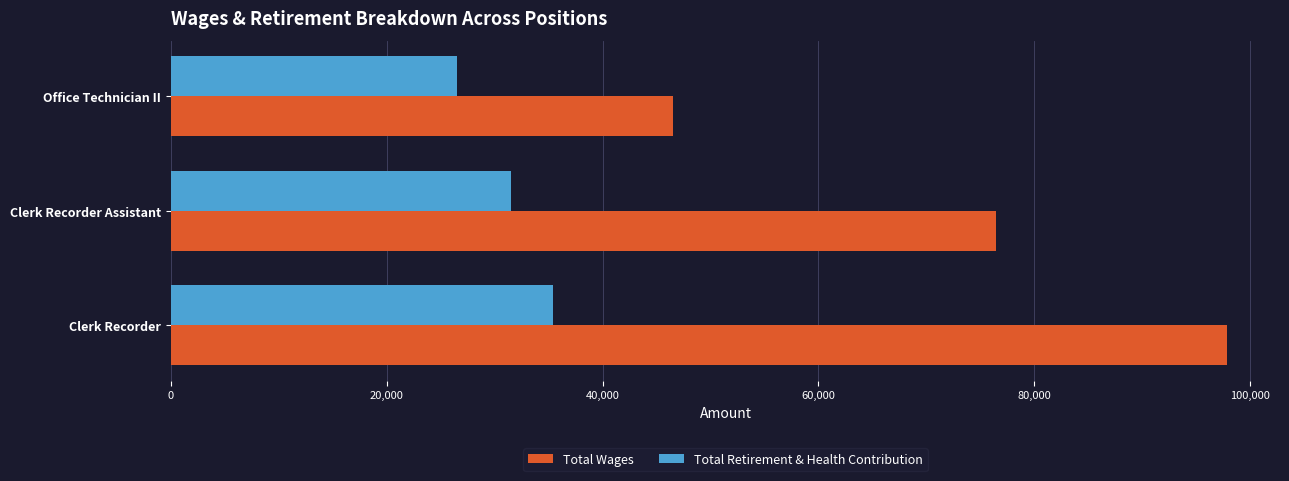

Count the number of categories in the chart.

3